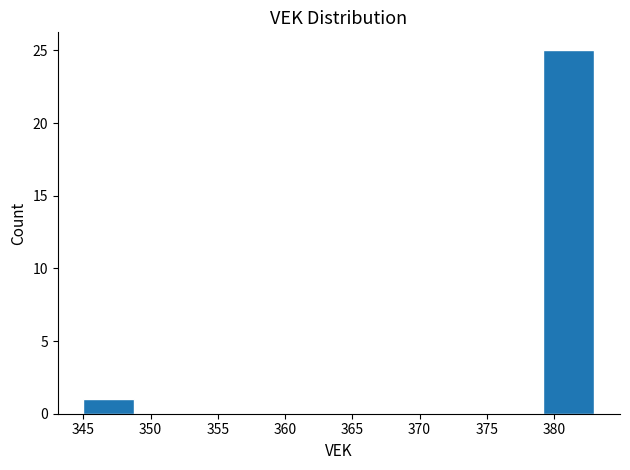

Reading left to right, list every bar in this chart as the range it spans on the x-axis followed by its height. Neither the bar edges nor the heights are printed on the chart, so give them approximately, as read against the axes.

345.0 to 348.8: 1
348.8 to 352.6: 0
352.6 to 356.4: 0
356.4 to 360.2: 0
360.2 to 364.0: 0
364.0 to 367.8: 0
367.8 to 371.6: 0
371.6 to 375.4: 0
375.4 to 379.2: 0
379.2 to 383.0: 25